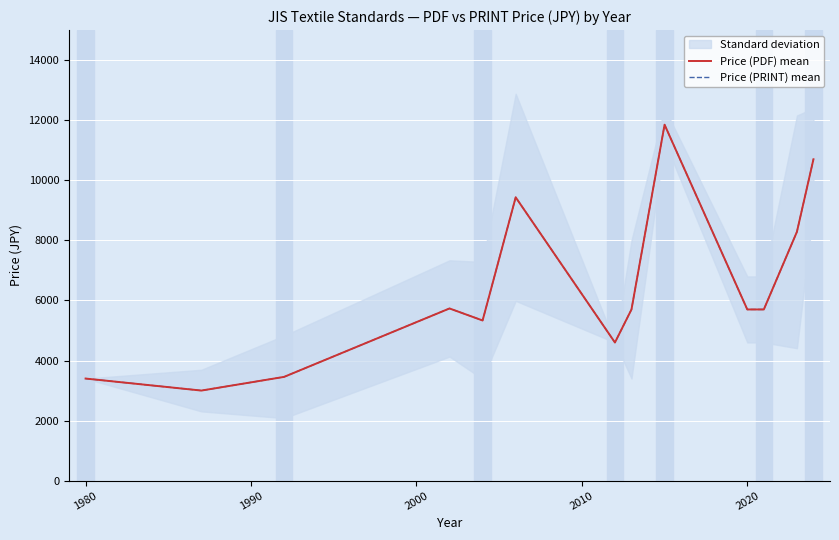

Reading left to right, extract all data points from this chart.

Price (PDF) mean: 3400.0	3000.0	3455.6	5733.3	5333.3	9433.3	4600.0	5700.0	11850.0	5700.0	5700.0	8283.3	10700.0
Price (PRINT) mean: 3400.0	3000.0	3455.6	5733.3	5333.3	9433.3	4600.0	5700.0	11850.0	5700.0	5700.0	8283.3	10700.0